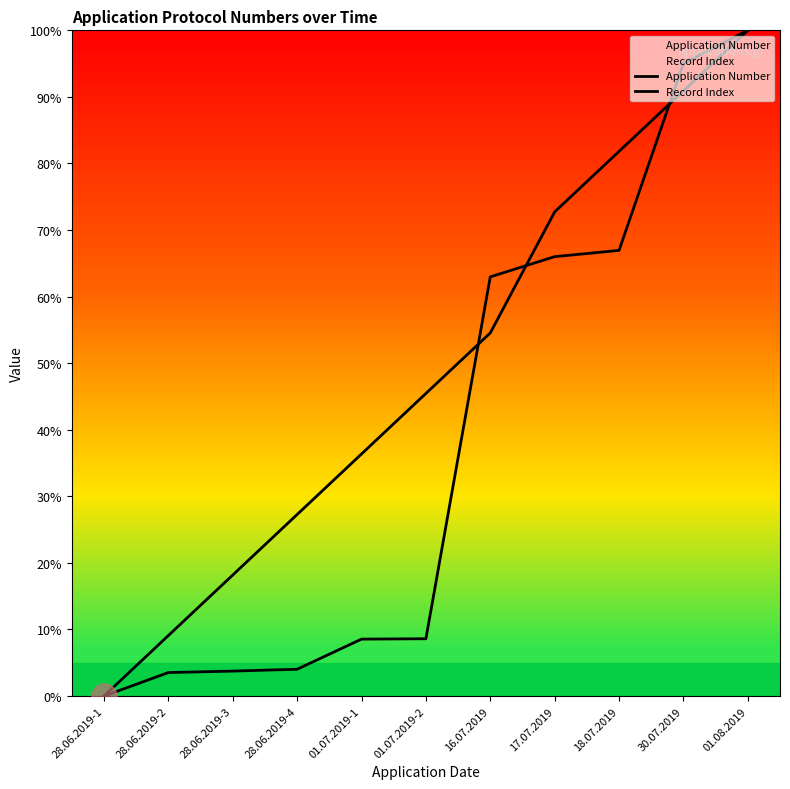

Which series ends up on top after the final intersection of Application Number and Record Index?

Application Number